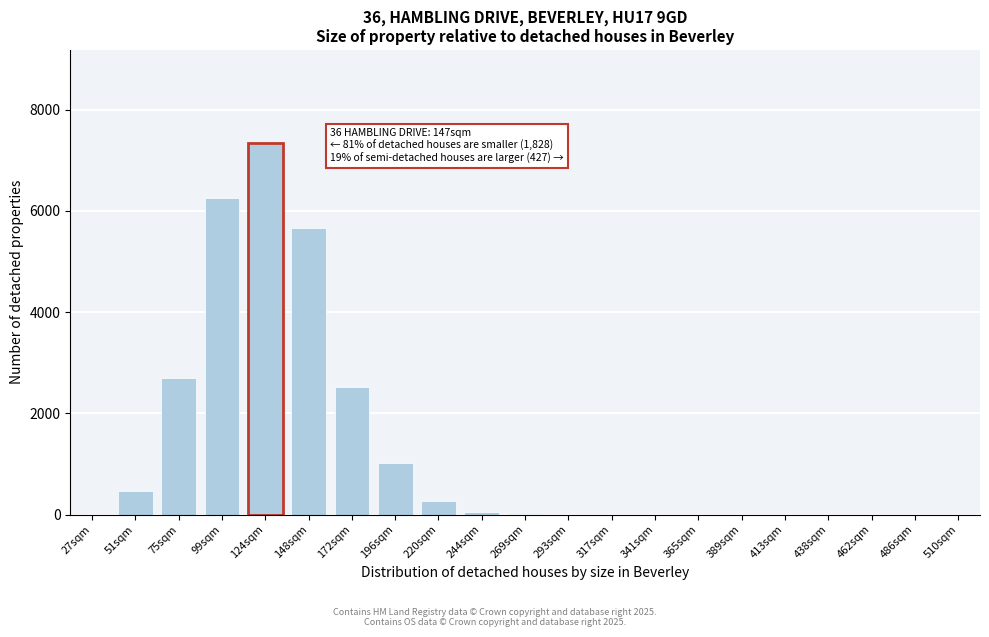

The value at 51sqm is 183.7. True or false?

False